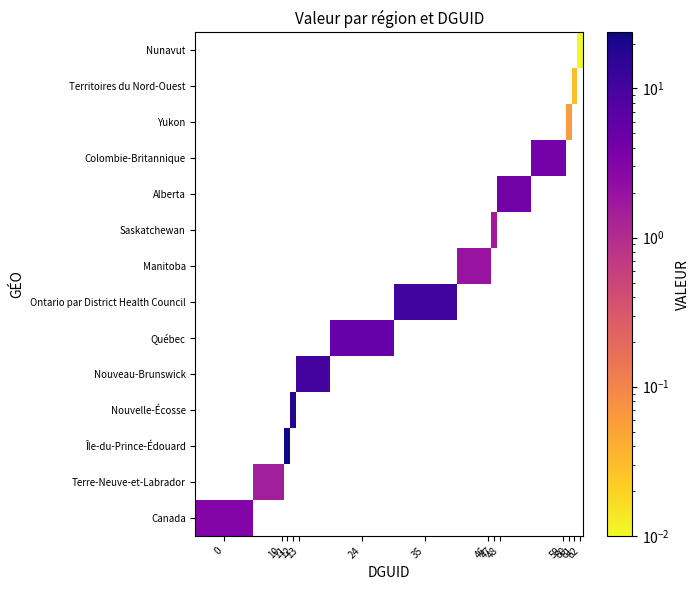

How many data points does each series have?

14